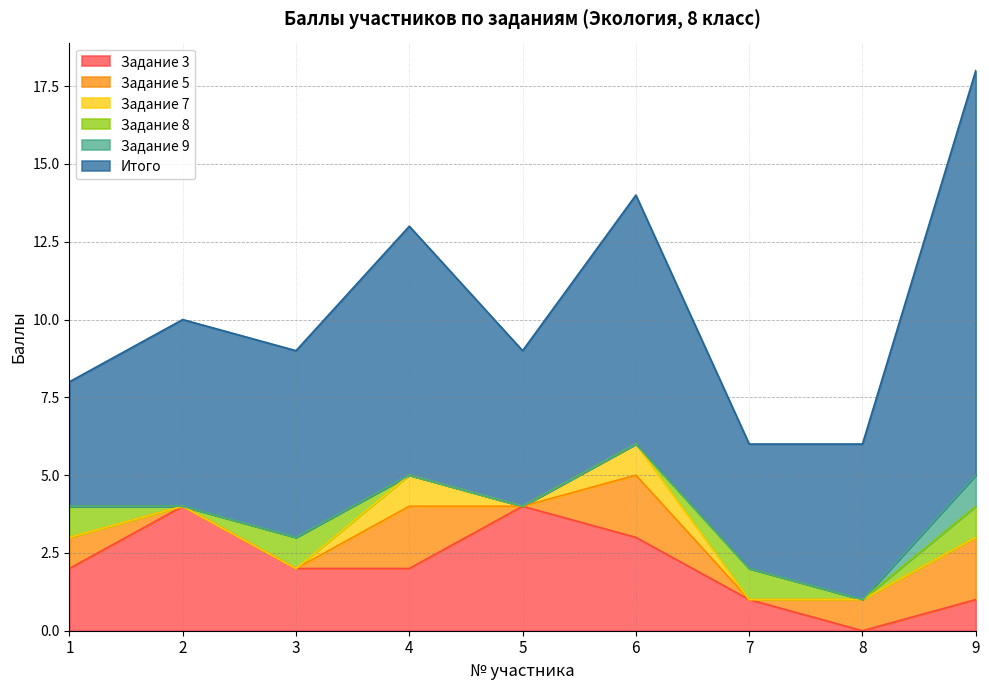

Which series has the largest range (max minus min)?

Итого